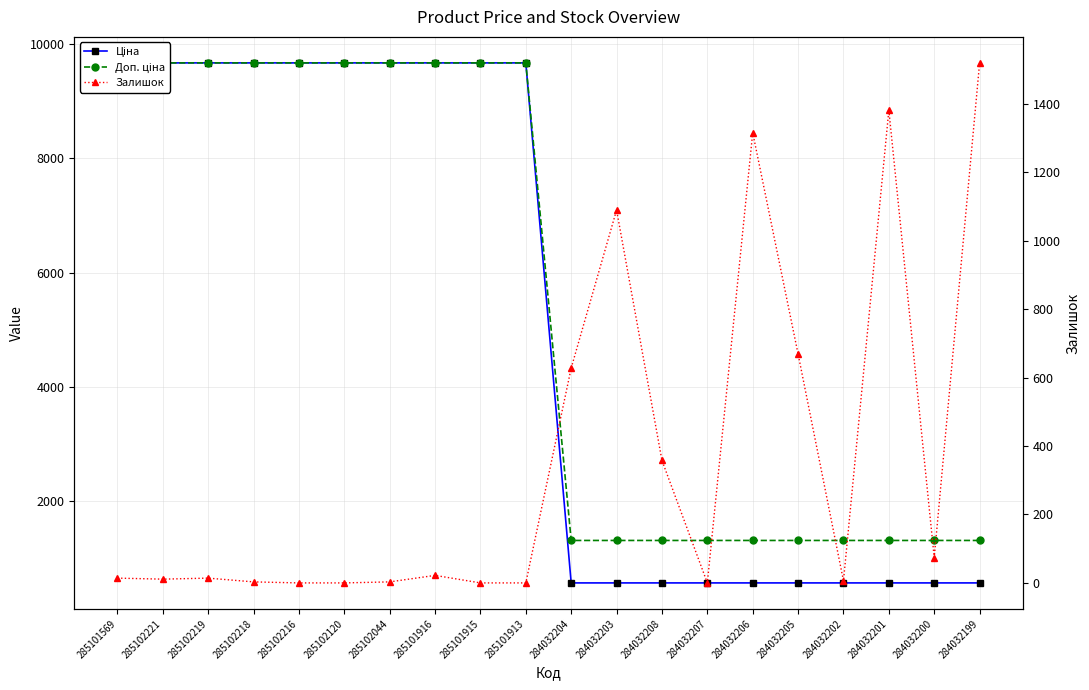

True or false: Доп. ціна and Ціна cross at least once.

False